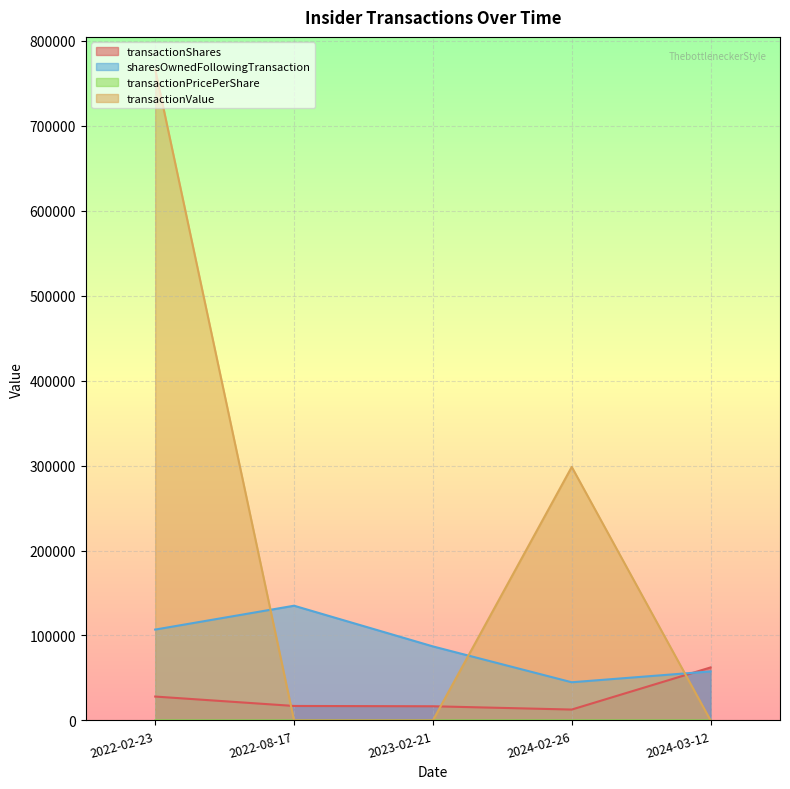

List the series in order of their peak value, lowest first.

transactionPricePerShare, transactionShares, sharesOwnedFollowingTransaction, transactionValue